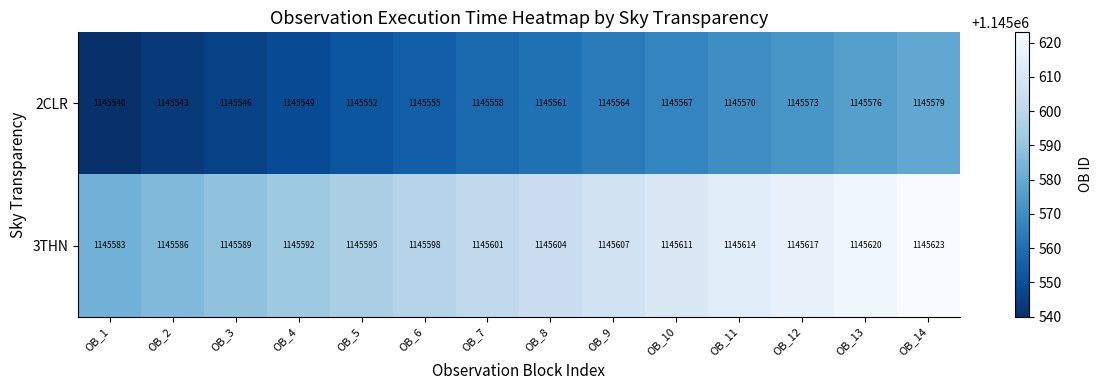

What is the greatest value displayed?

1145623